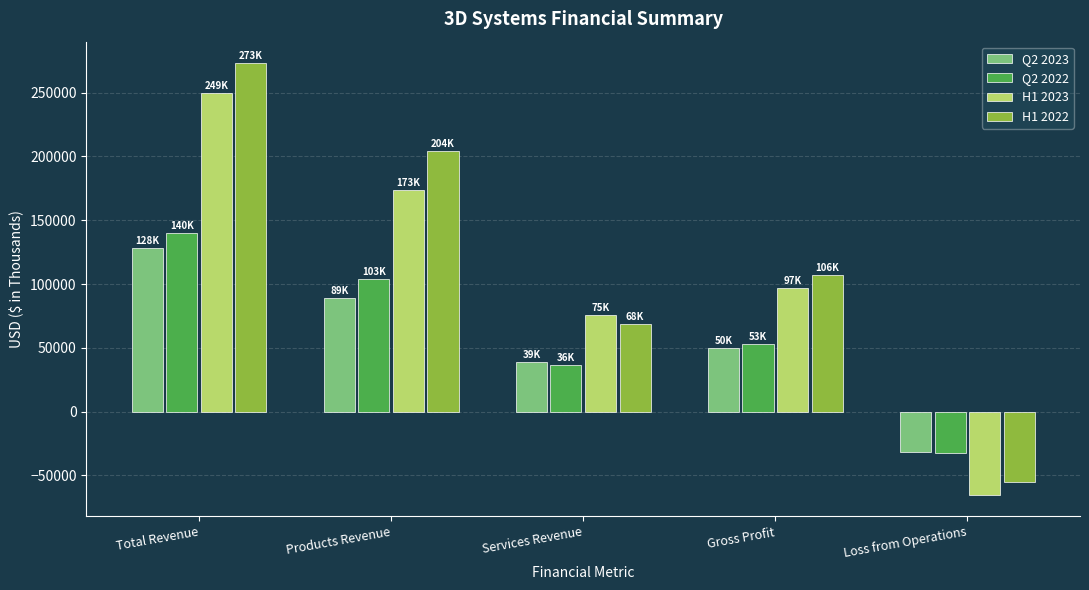

What is the difference between the highest and lowest values at Products Revenue?

115160